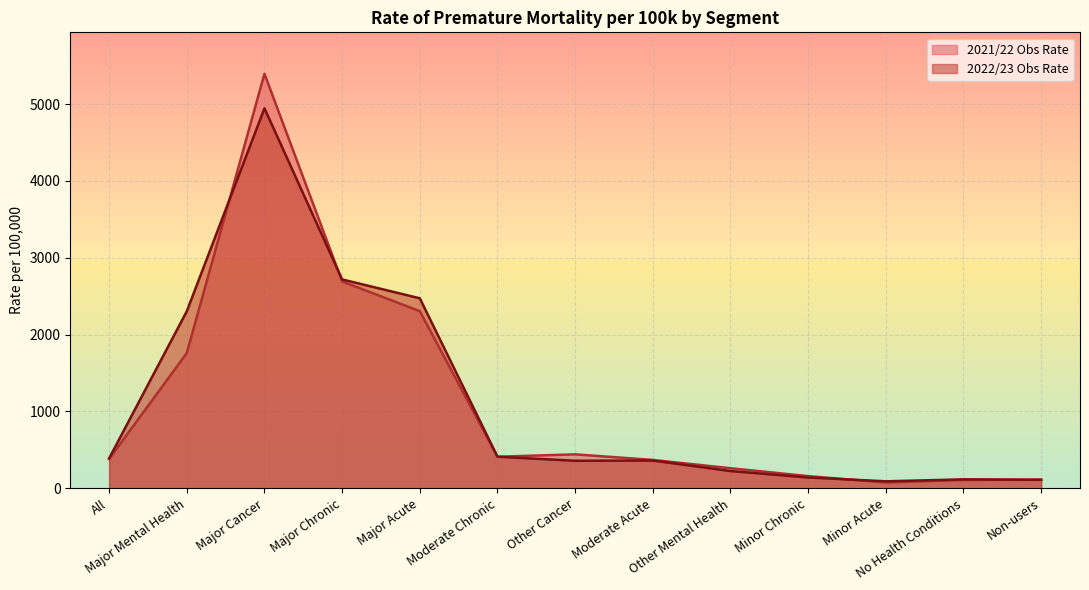

What is the lowest value of the 2022/23 Obs Rate series?

90.8